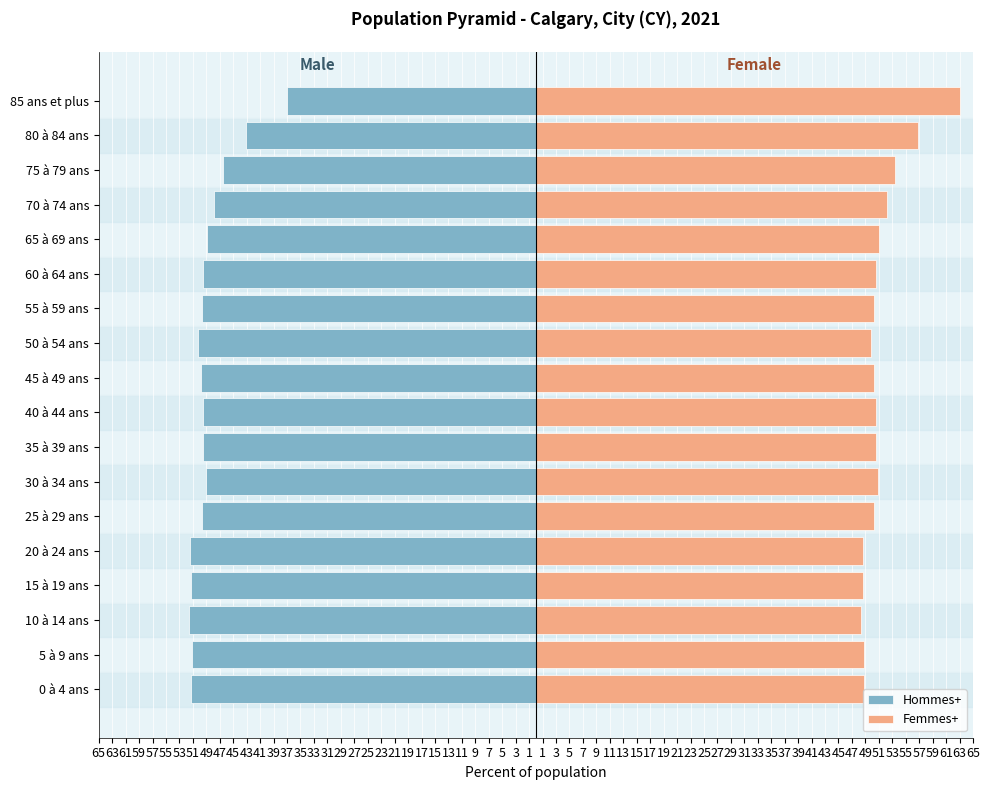

Rank the series by their average value, from highest to lowest.

Femmes+, Hommes+